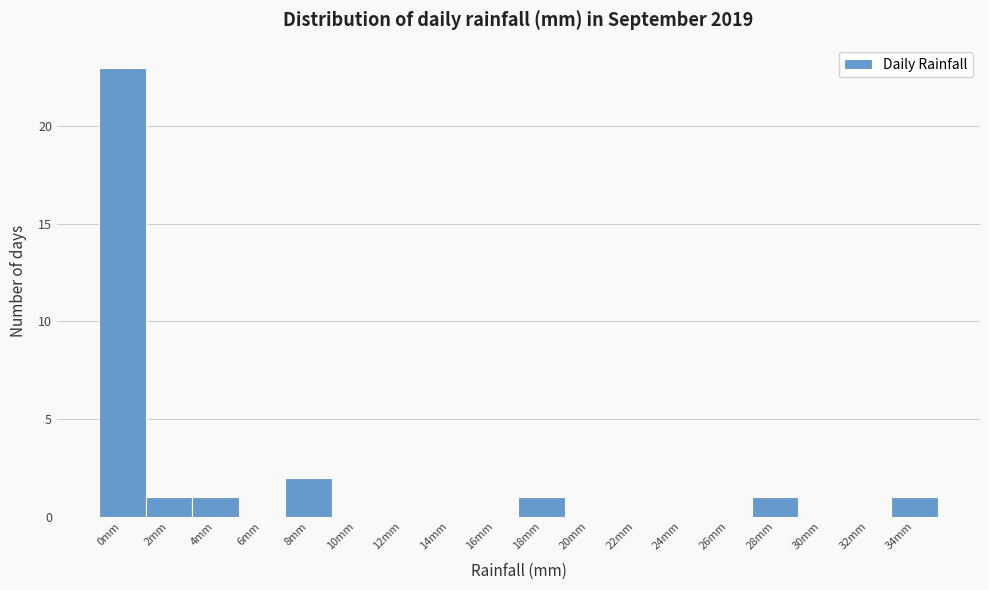

Reading right to left, transcribe all the data shown in this chart.

34mm=1	32mm=0	30mm=0	28mm=1	26mm=0	24mm=0	22mm=0	20mm=0	18mm=1	16mm=0	14mm=0	12mm=0	10mm=0	8mm=2	6mm=0	4mm=1	2mm=1	0mm=23